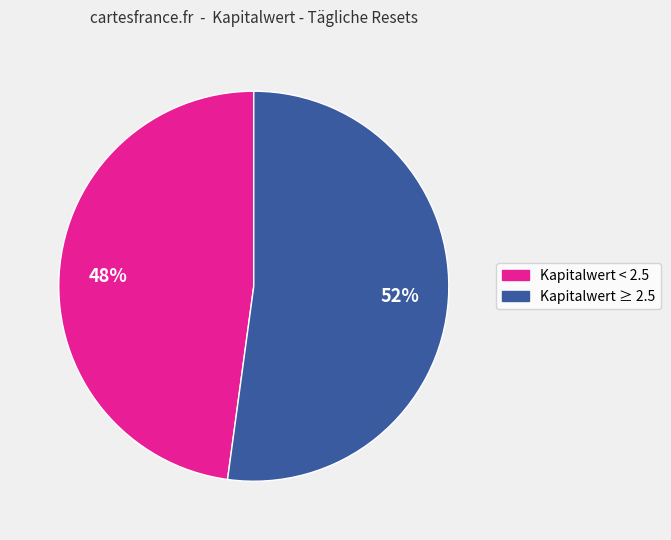

Does any single category account for the majority?

Yes